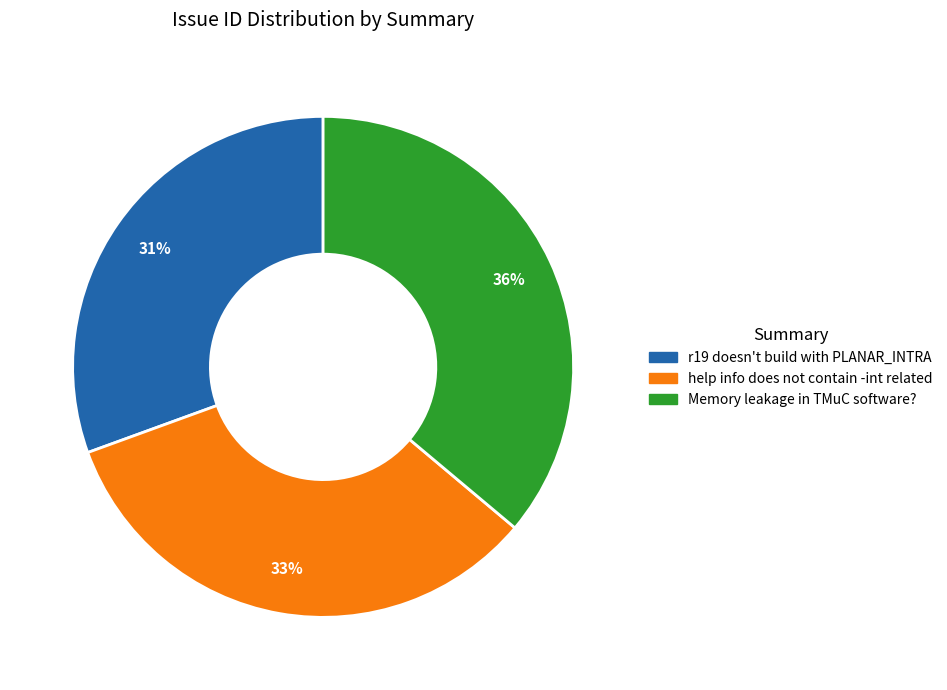

Combined, do r19 doesn't build with PLANAR_INTRA and Memory leakage in TMuC software? account for over 50%?

Yes